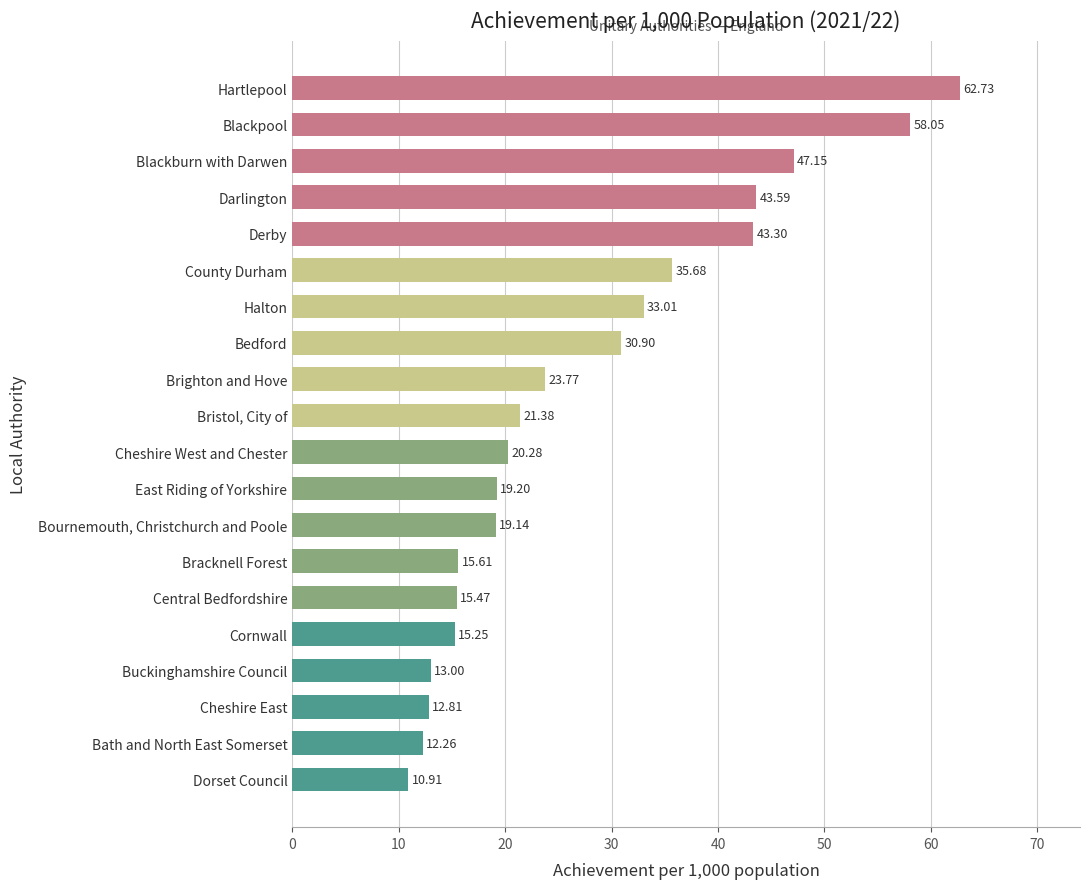

What is the difference between the maximum and minimum values?

51.8